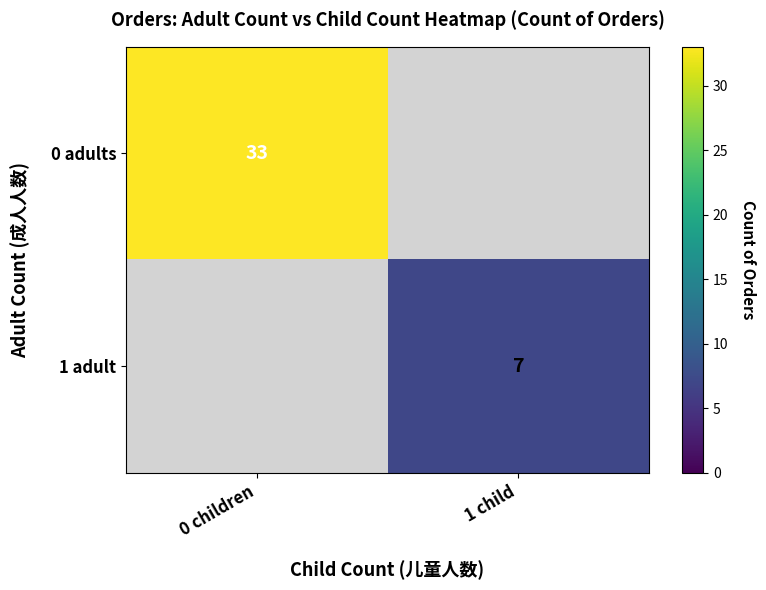

What is the difference between the maximum and minimum values in the 0 adults series?

33